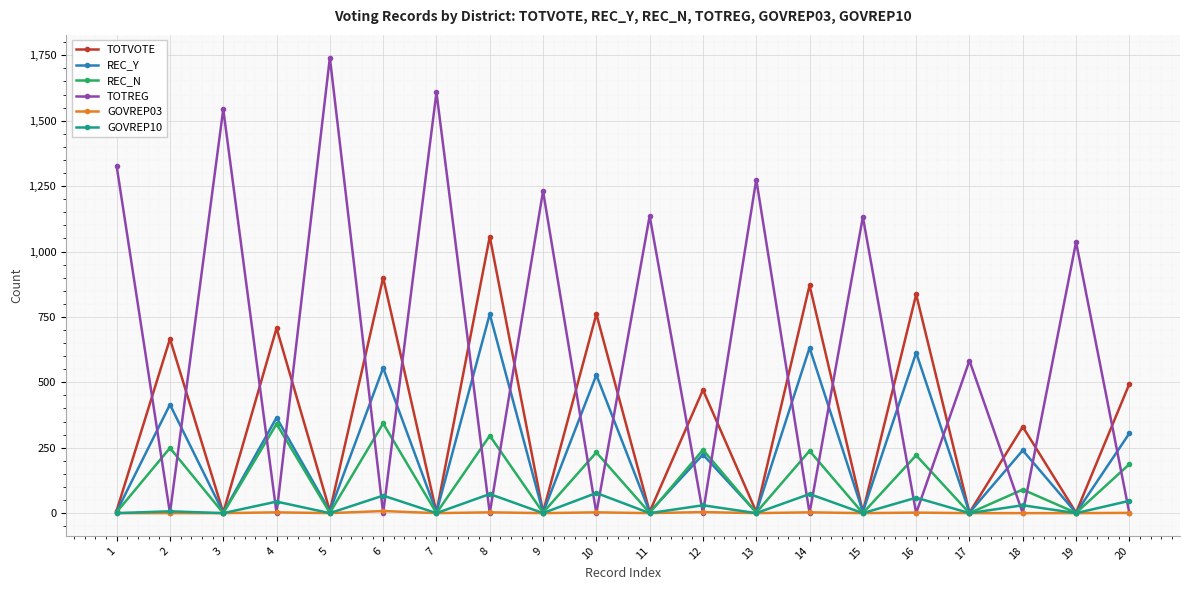

How many lines are shown in the chart?

6